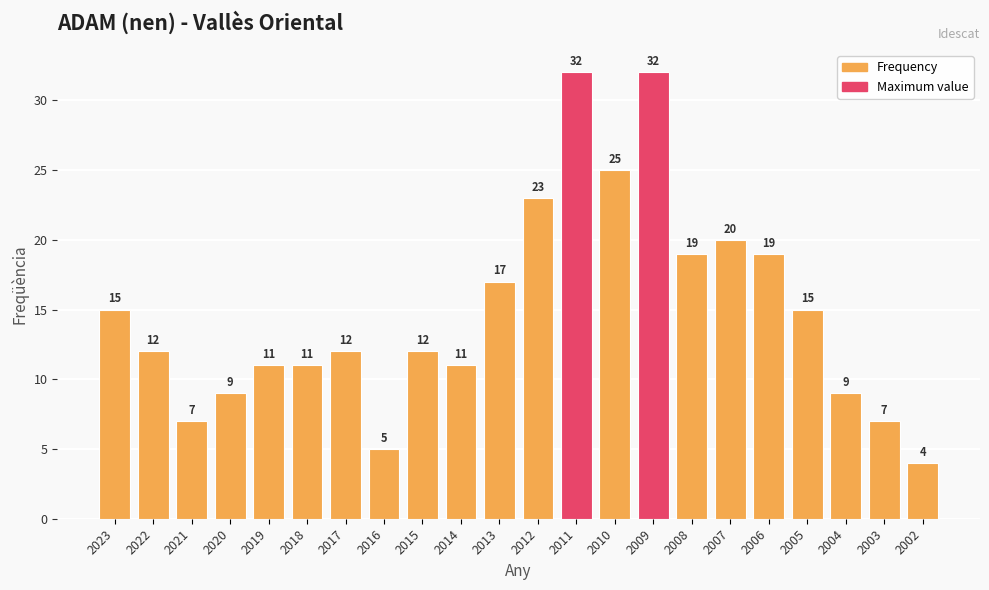

What is the change in value from 2020 to 2018?

+2